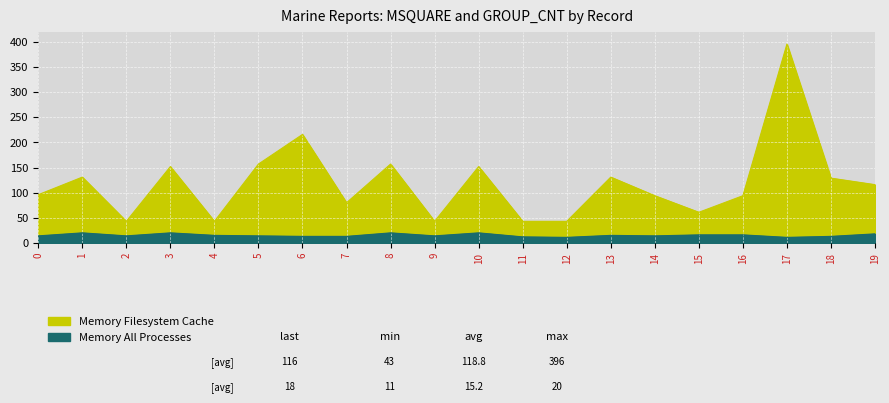

What is the approximate value of Memory All Processes at 2?

14